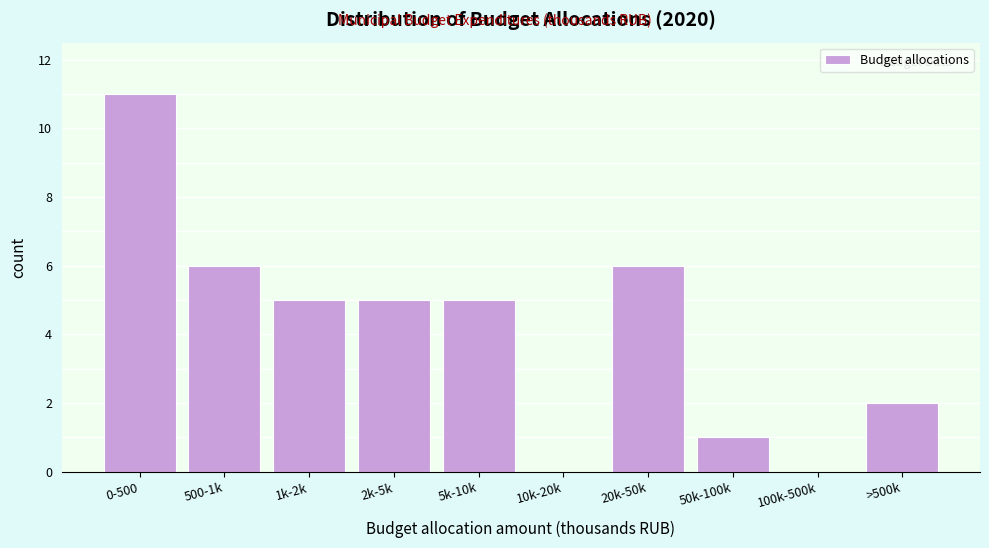

Reading left to right, transcribe all the data shown in this chart.

0-500=11	500-1k=6	1k-2k=5	2k-5k=5	5k-10k=5	10k-20k=0	20k-50k=6	50k-100k=1	100k-500k=0	>500k=2